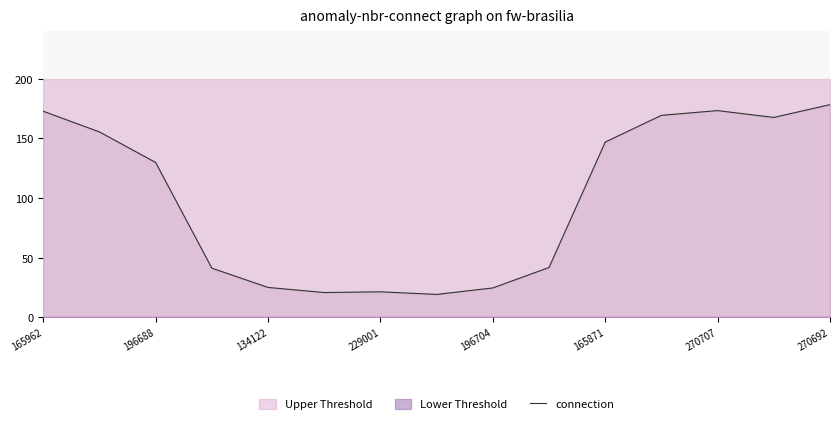

The connection series shows 11.5 at 196704. True or false?

False